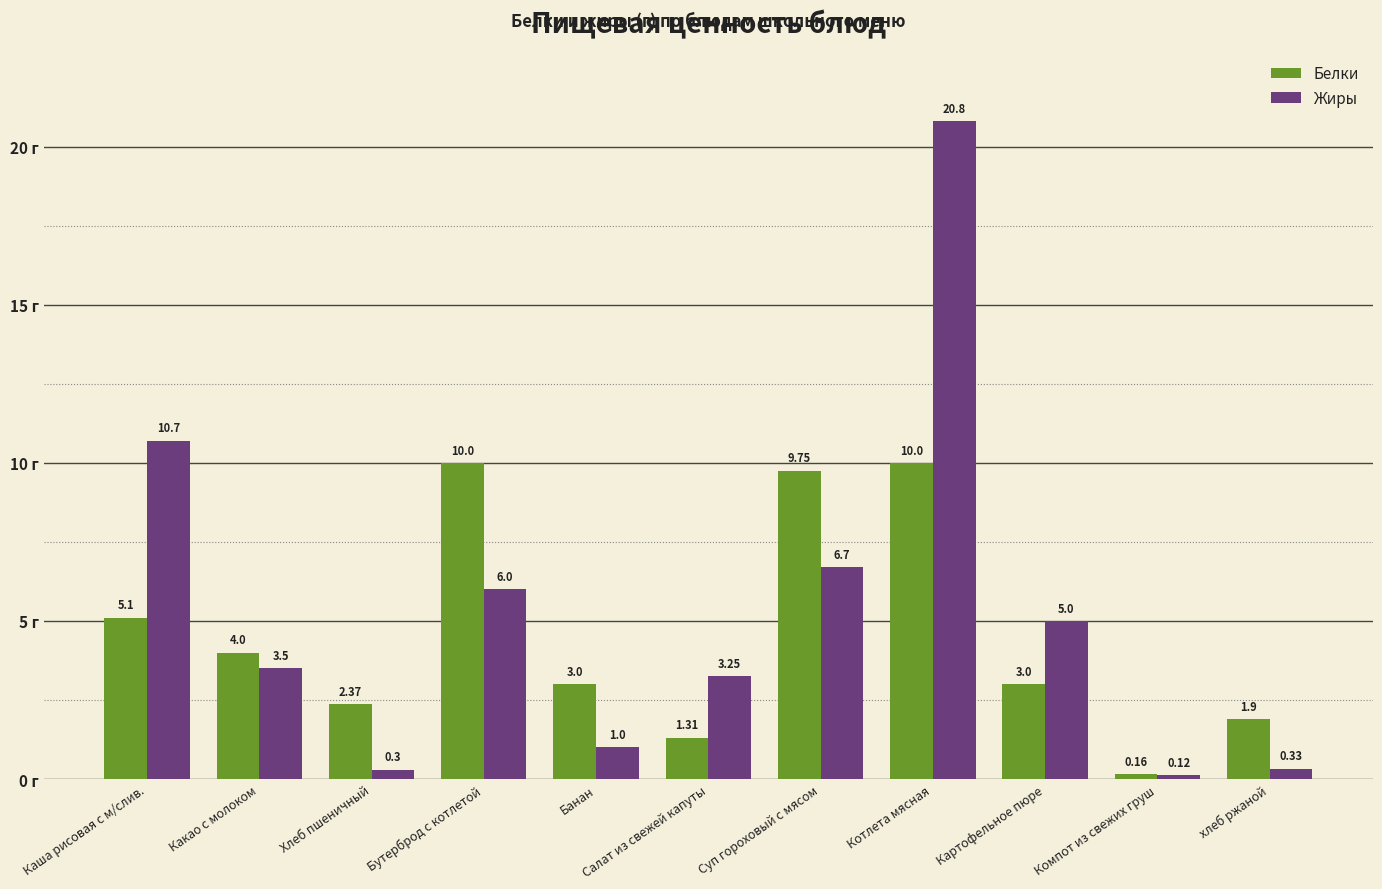

Which series has the largest range (max minus min)?

Жиры